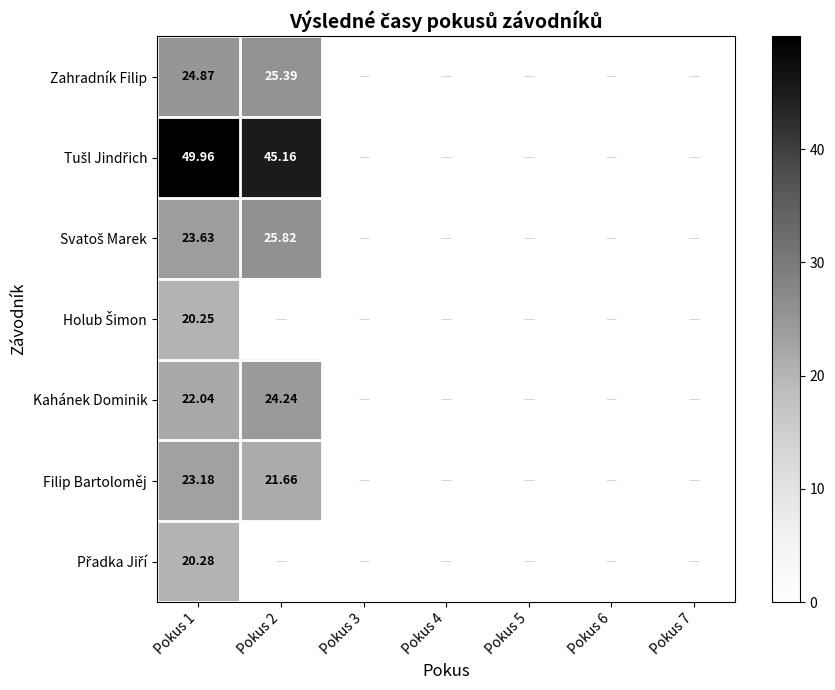

Which series has the largest total across all categories?

Tušl Jindřich